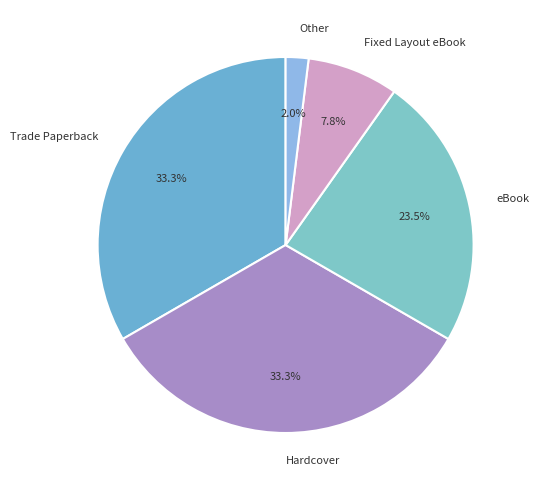

Which category has the smallest portion of the pie?

Other